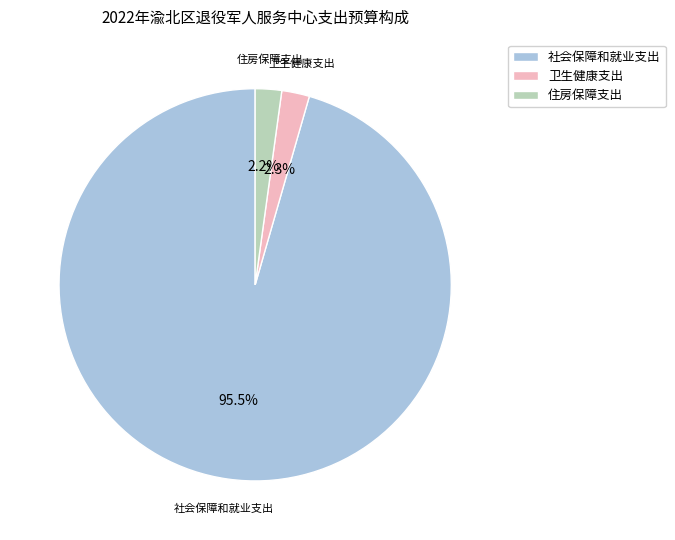

Which category has the biggest portion of the pie?

社会保障和就业支出